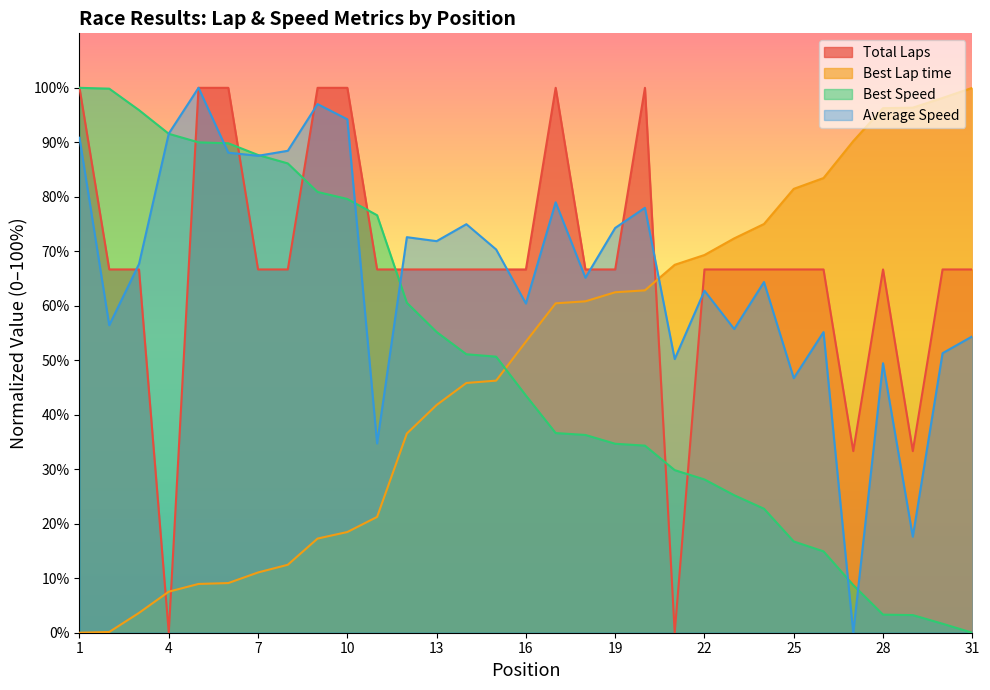

How many data points in Total Laps are above 66?

27